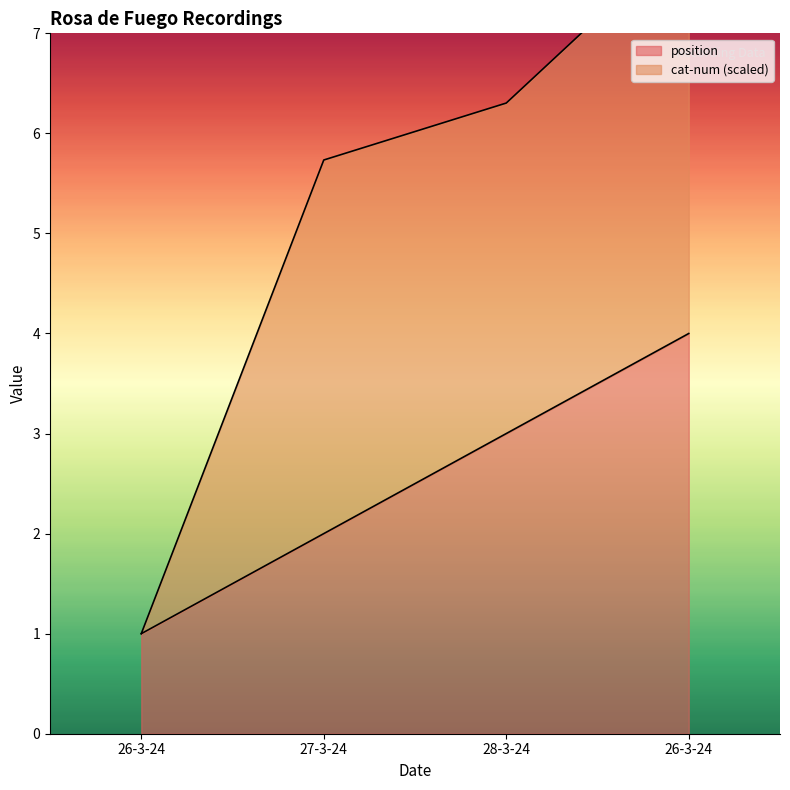

What is the ratio of the value at 26-3-24 to the value at 26-3-24?

0.2